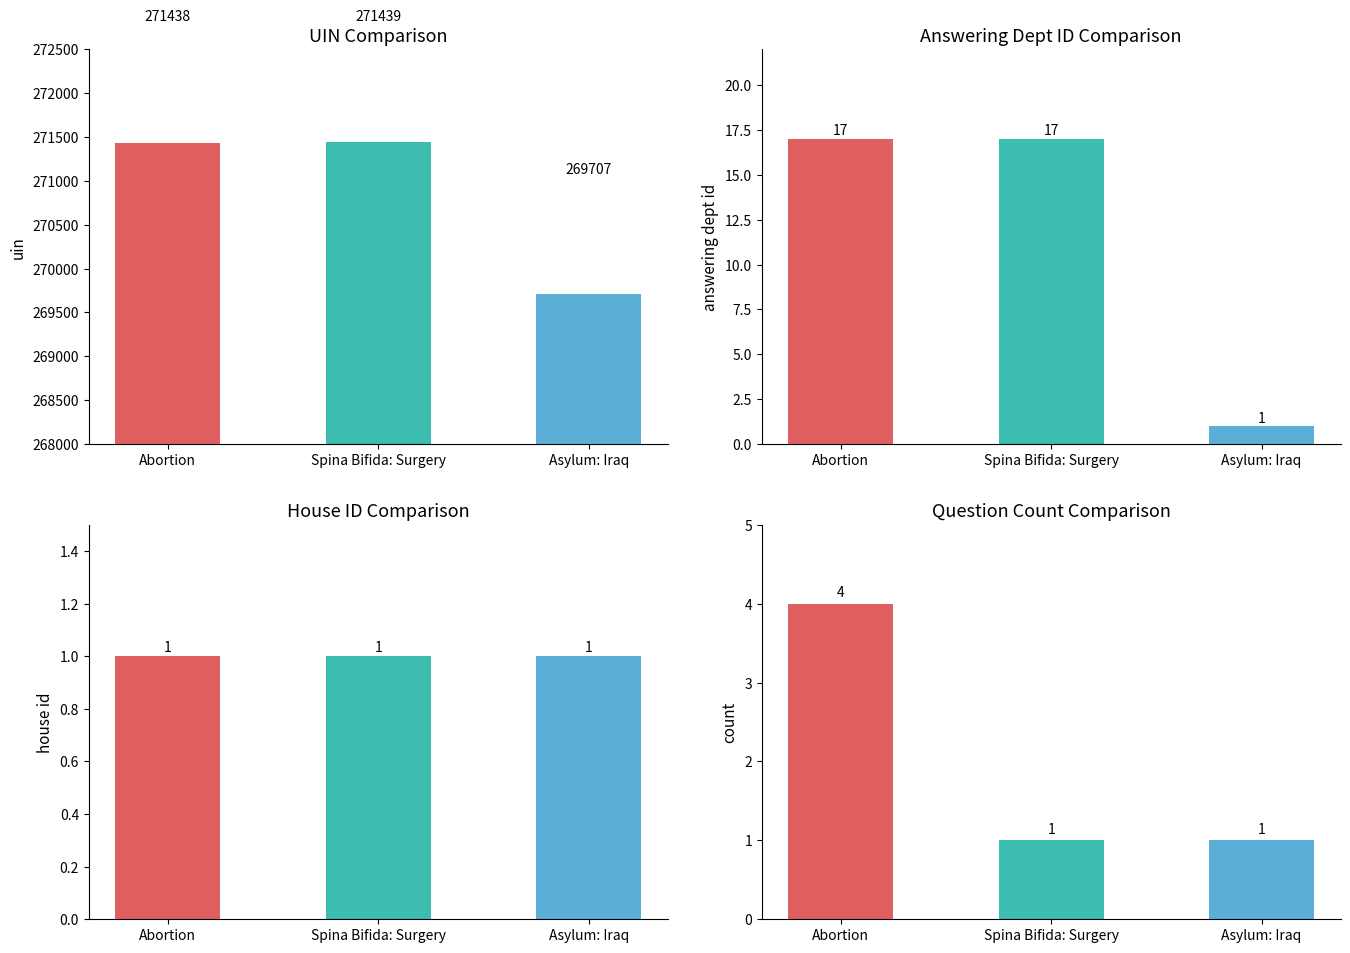

Reading right to left, list all the values displayed in this chart.

UIN Comparison: 269707	271439	271438
Answering Dept ID Comparison: 1	17	17
House ID Comparison: 1	1	1
Question Count: 1	1	4